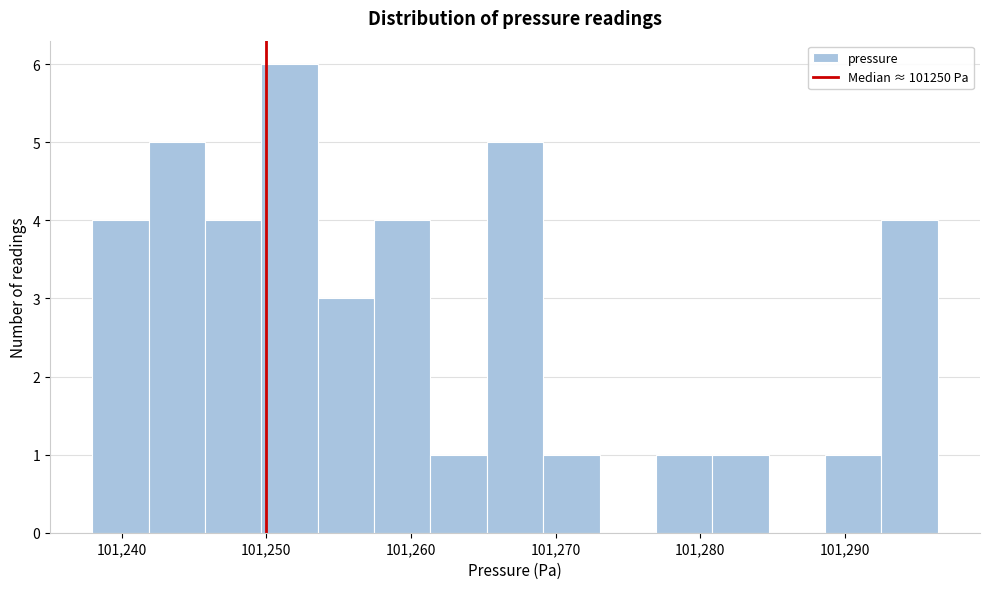

Around what value on the x-axis is the tallest bar? Give the approximate position of its centre, as read against the axis.

101252